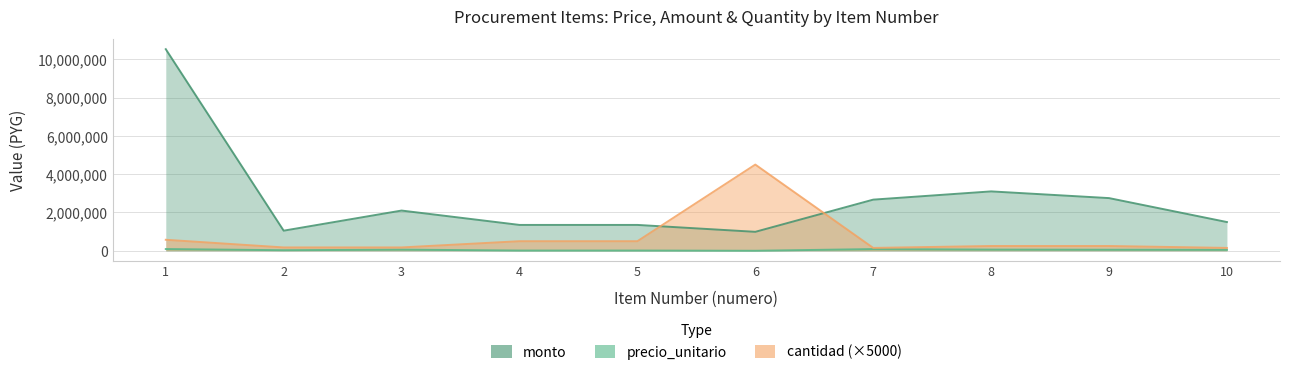

At which label does cantidad first exceed 250000?

1